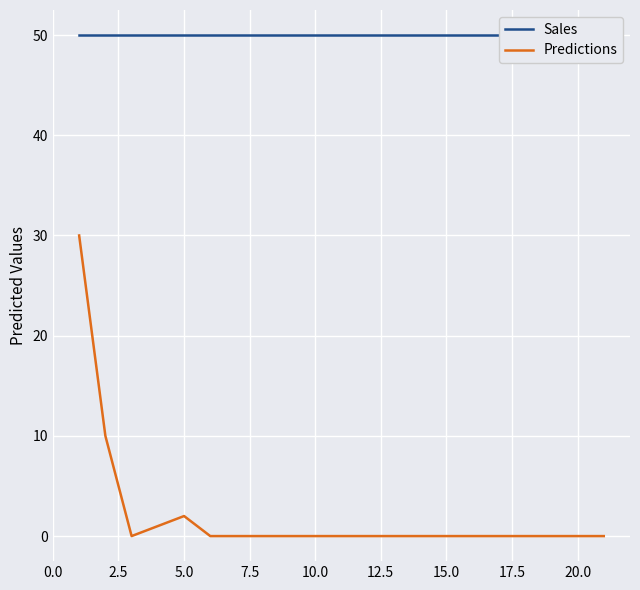

How many lines are shown in the chart?

2